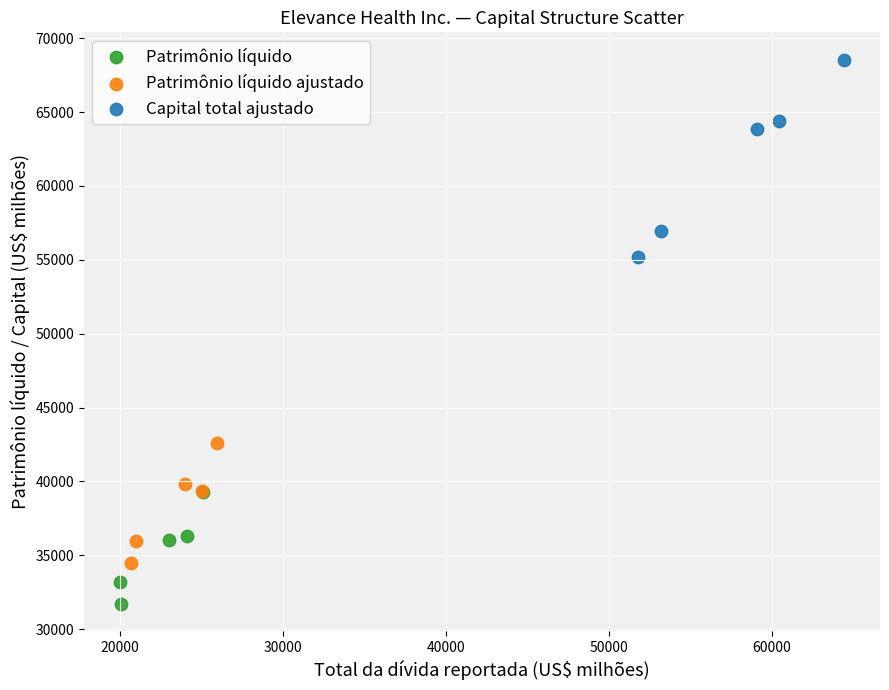

Which series has the widest spread of Y values?

Capital total ajustado